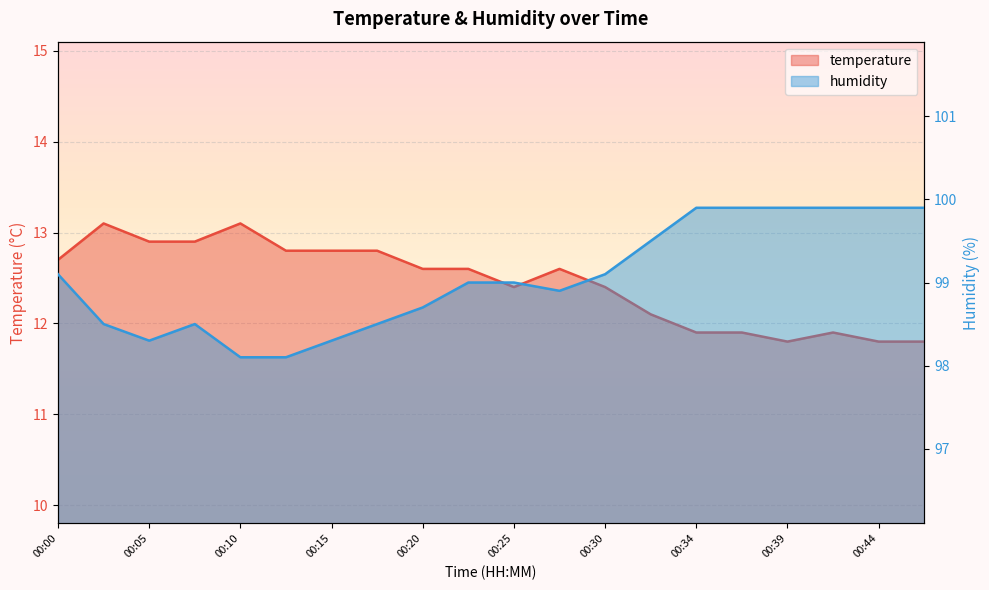

Rank the series by their maximum value, from lowest to highest.

temperature, humidity